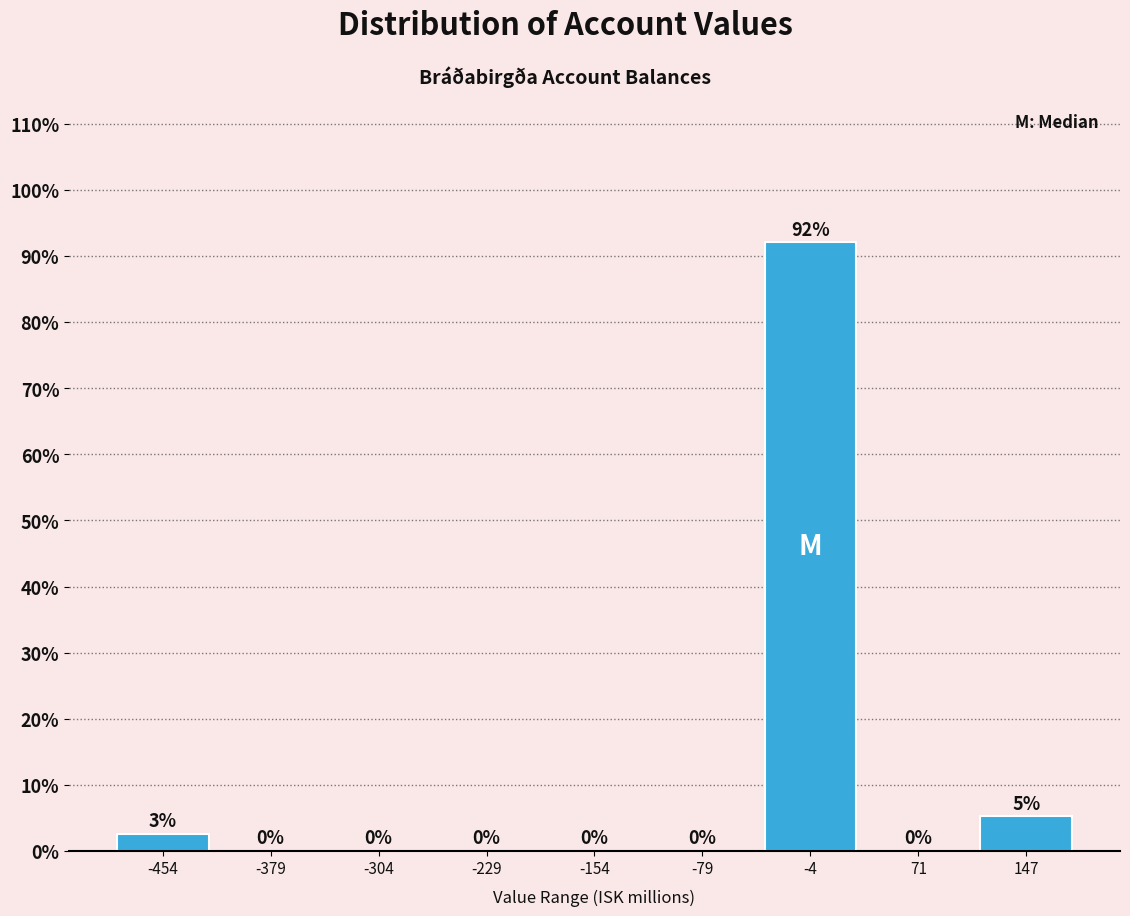

Over which range of the x-axis is the bar tallest?

-40 to 30